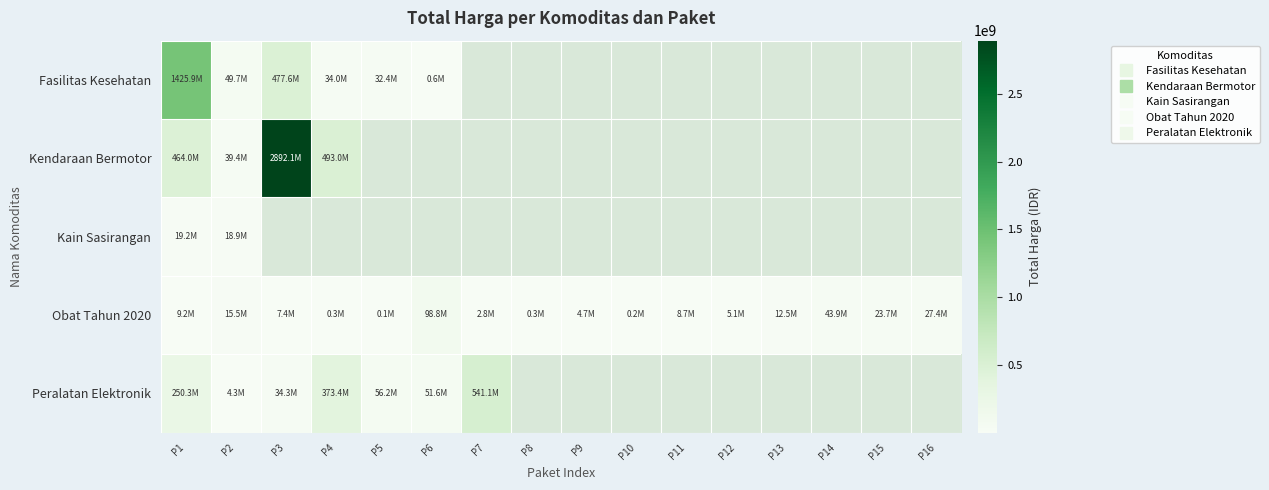

How many data points in Obat Tahun 2020 are above 8742500?

7